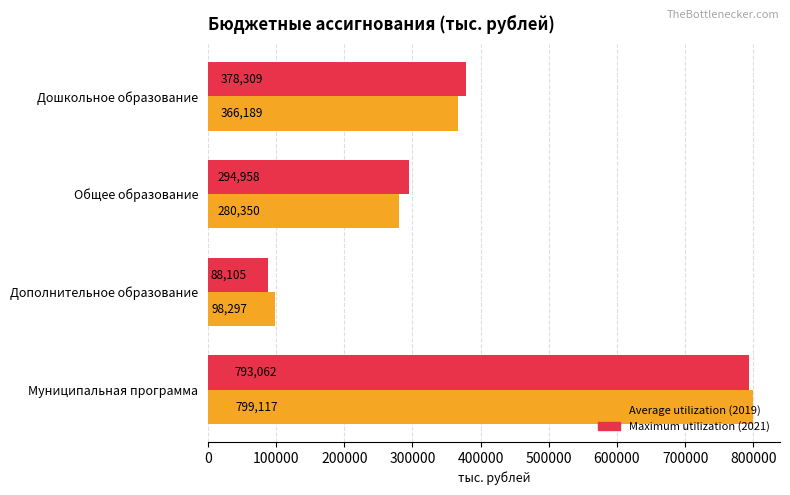

Count the number of categories in the chart.

4